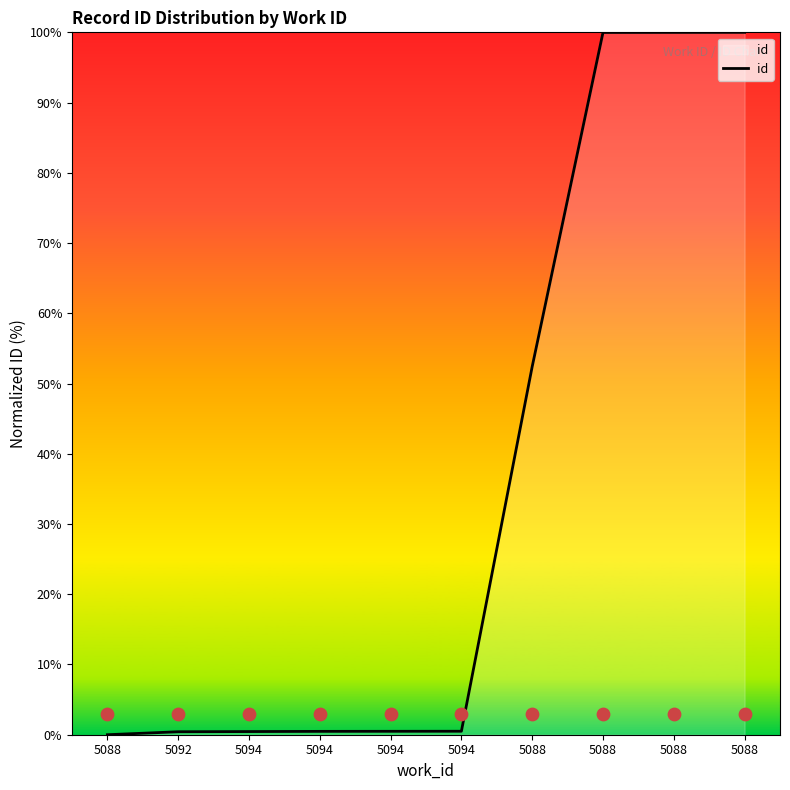

What is the change in value from 5094 to 5088?

+52.0